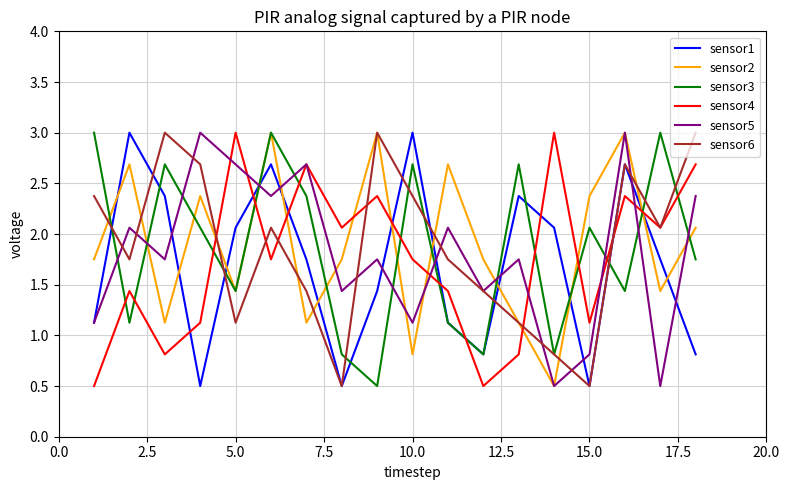

What is the maximum value shown in the chart?

3.0